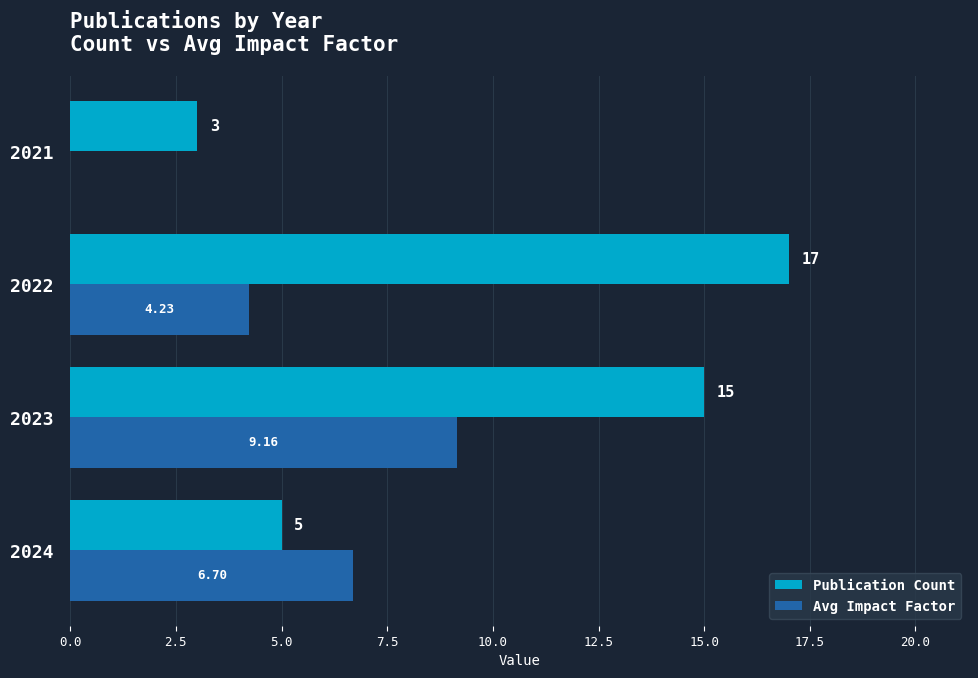

At which category is the sum across all series the highest?

2023